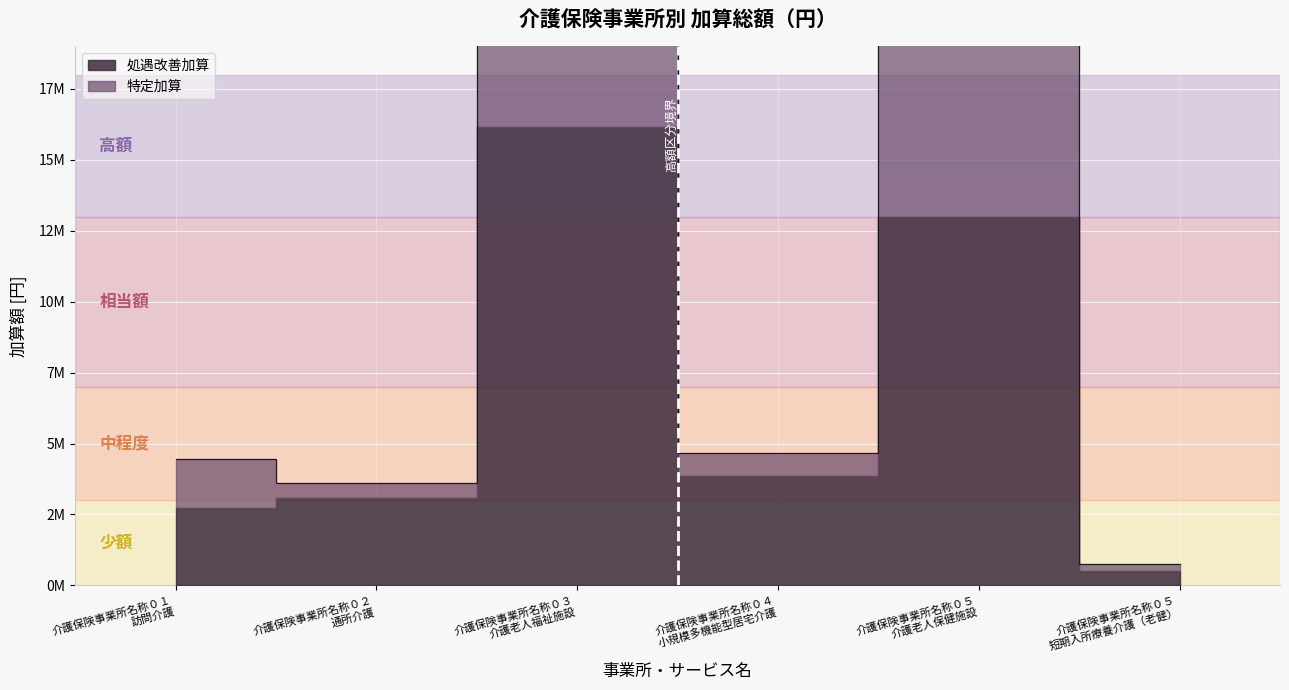

How many values exceed 4647936?

2